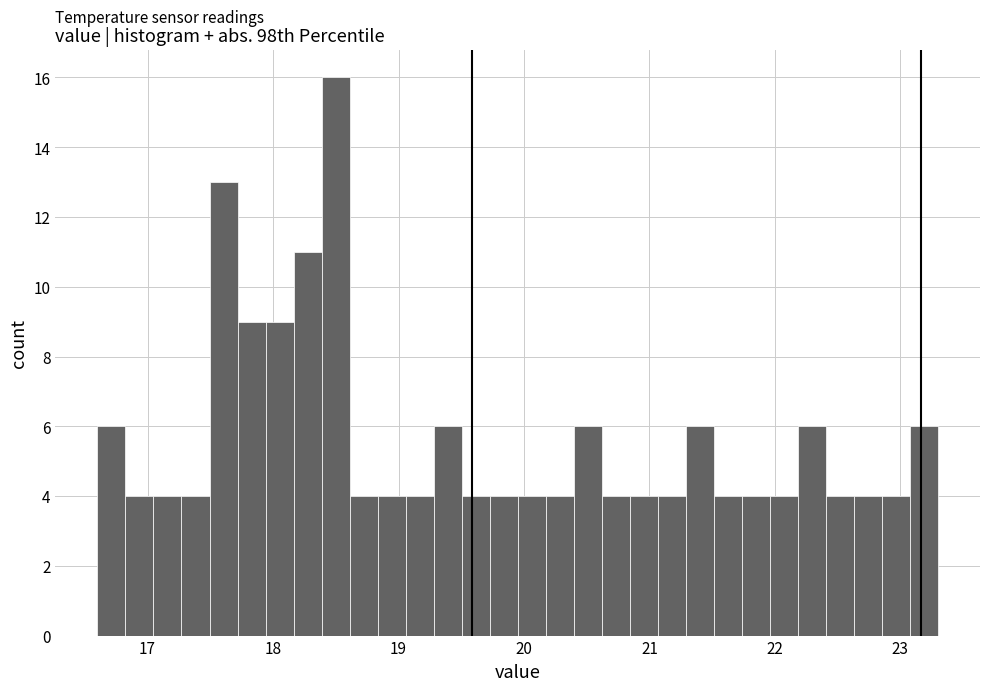

Read against the x-axis, roughly where is the centre of the tallest bar?

18.5